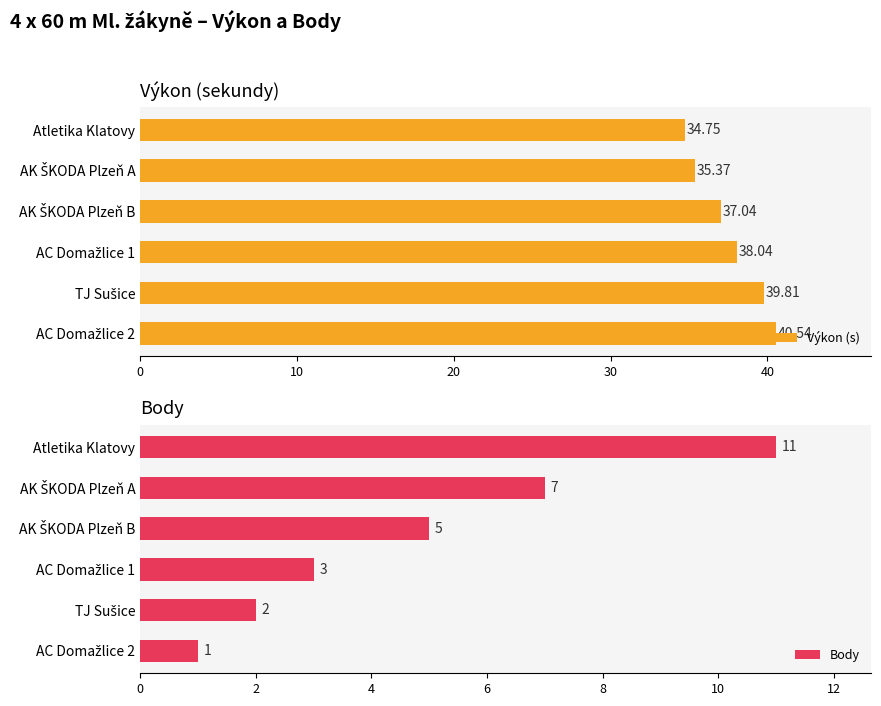

How many categories are shown in the chart?

6